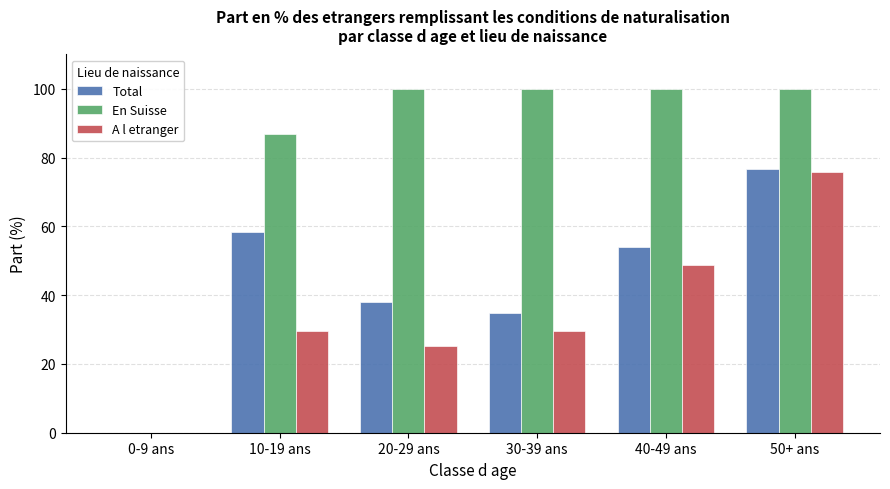

True or false: Total has a value of 54.0 at 40-49 ans.

True